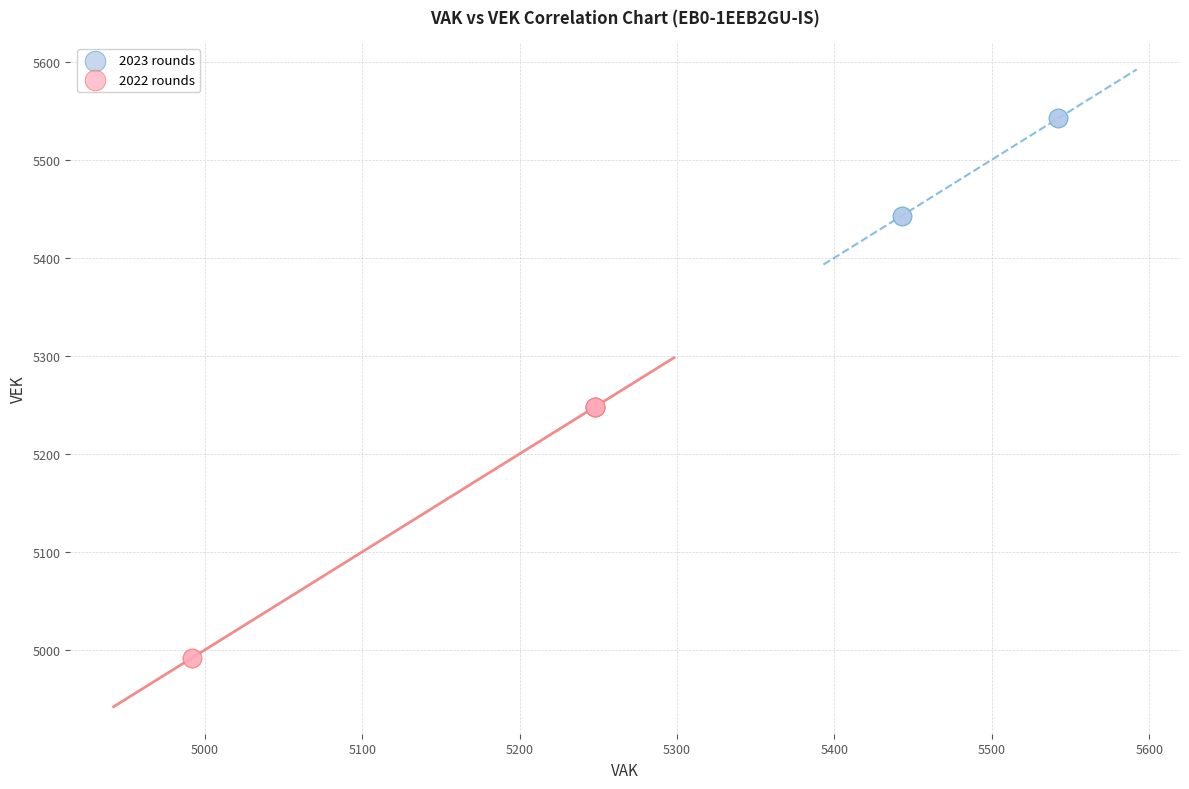

What are all the series names shown in the legend?

2023 rounds, 2022 rounds